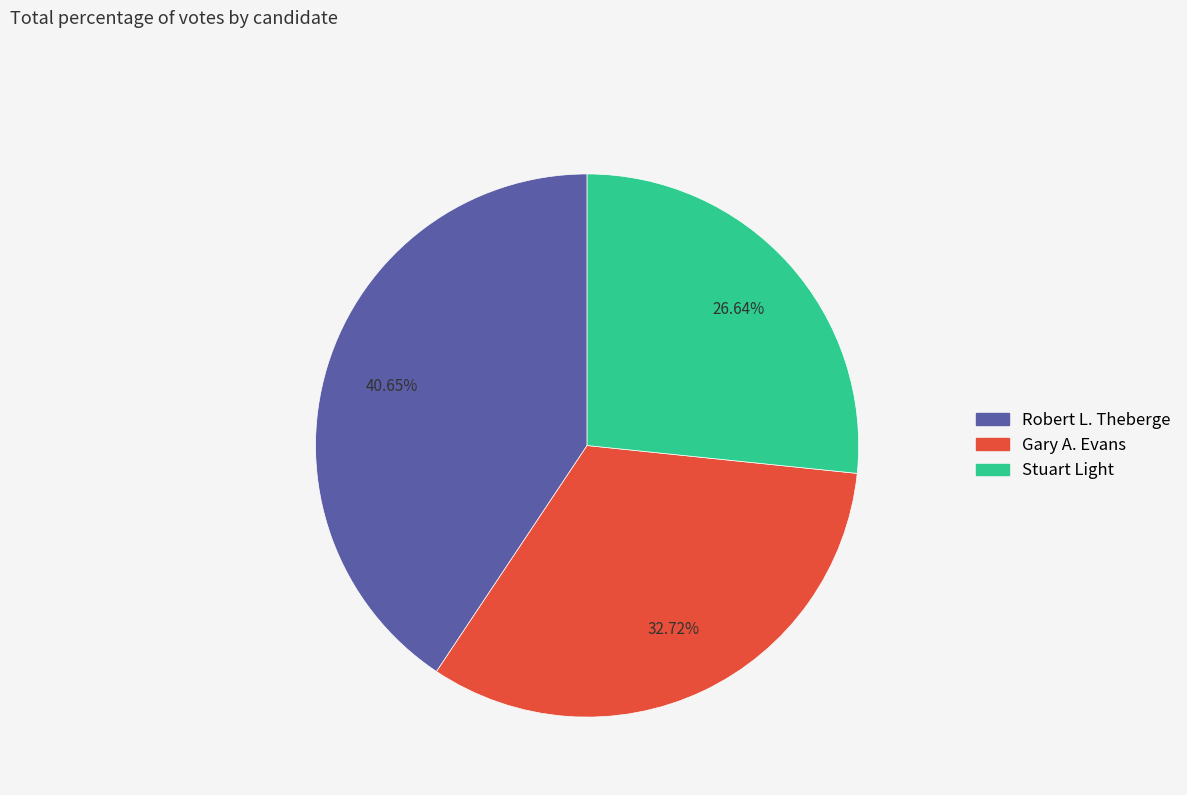

True or false: Gary A. Evans accounts for 33% of the total.

True